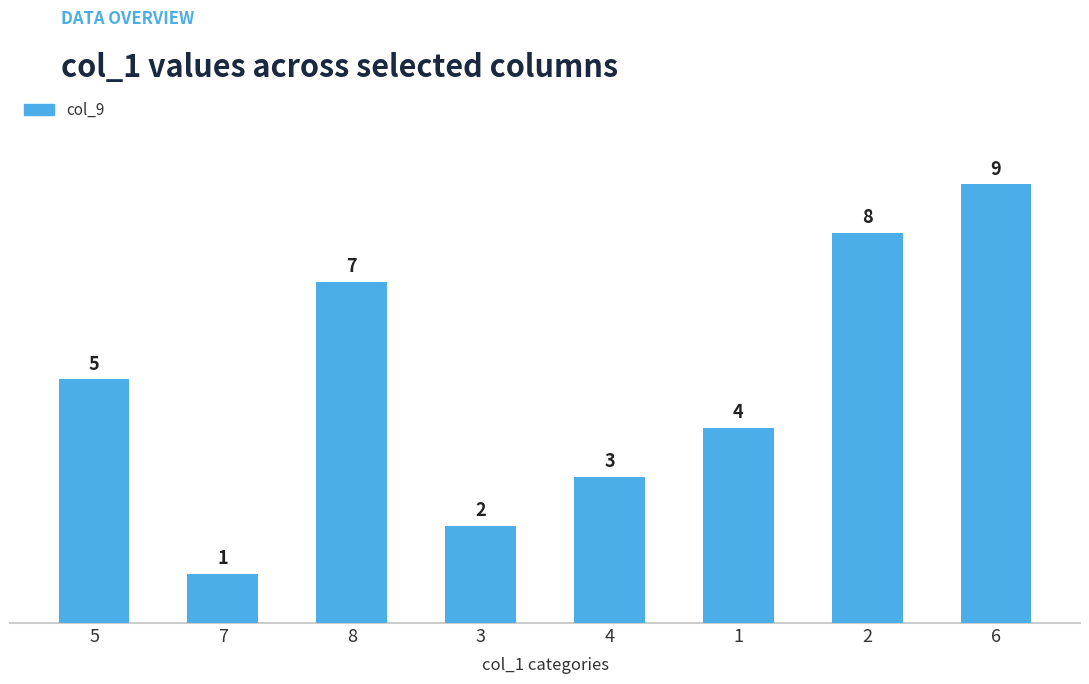

What is the difference between the values at 6 and 2?

1